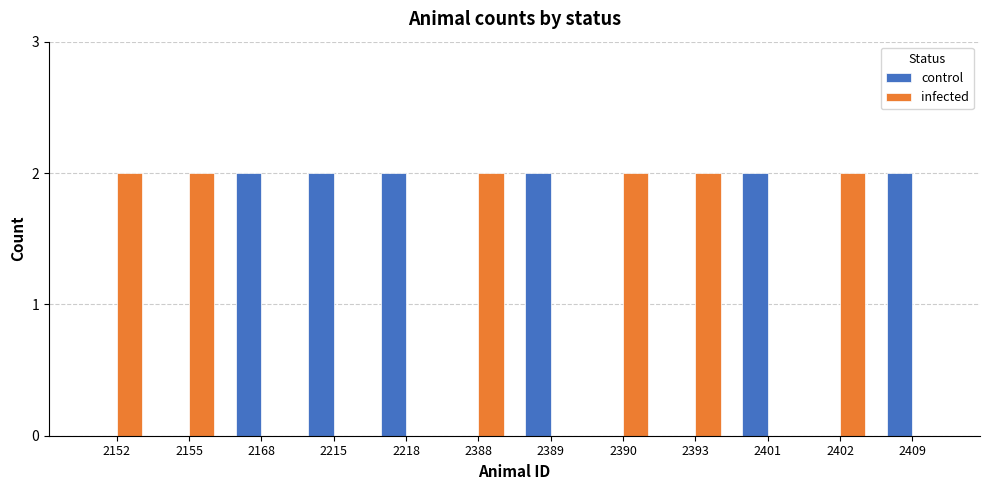

What is the sum of all infected values?

12